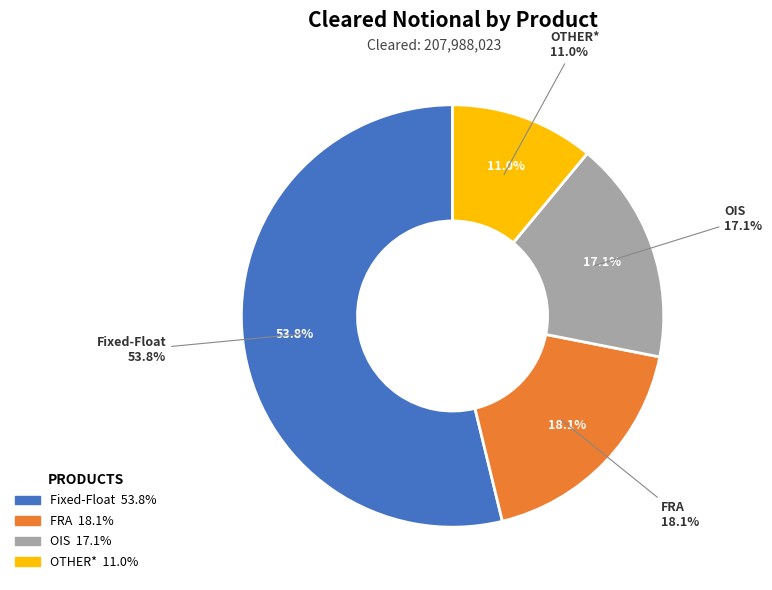

What is the smallest slice in the pie chart?

OTHER*